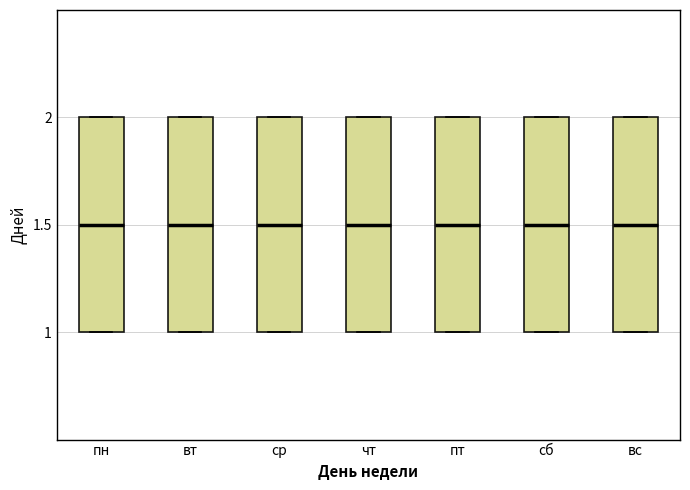

Reading left to right, read every box against the y-axis: the position of its median line, the range the box covers, and the ends of its whiskers. The values are not printed on the chart, so give them approximately, as read against the axis.

пн: median 1.5, box 1.0 to 2.0, whiskers 1.0 to 2.0
вт: median 1.5, box 1.0 to 2.0, whiskers 1.0 to 2.0
ср: median 1.5, box 1.0 to 2.0, whiskers 1.0 to 2.0
чт: median 1.5, box 1.0 to 2.0, whiskers 1.0 to 2.0
пт: median 1.5, box 1.0 to 2.0, whiskers 1.0 to 2.0
сб: median 1.5, box 1.0 to 2.0, whiskers 1.0 to 2.0
вс: median 1.5, box 1.0 to 2.0, whiskers 1.0 to 2.0